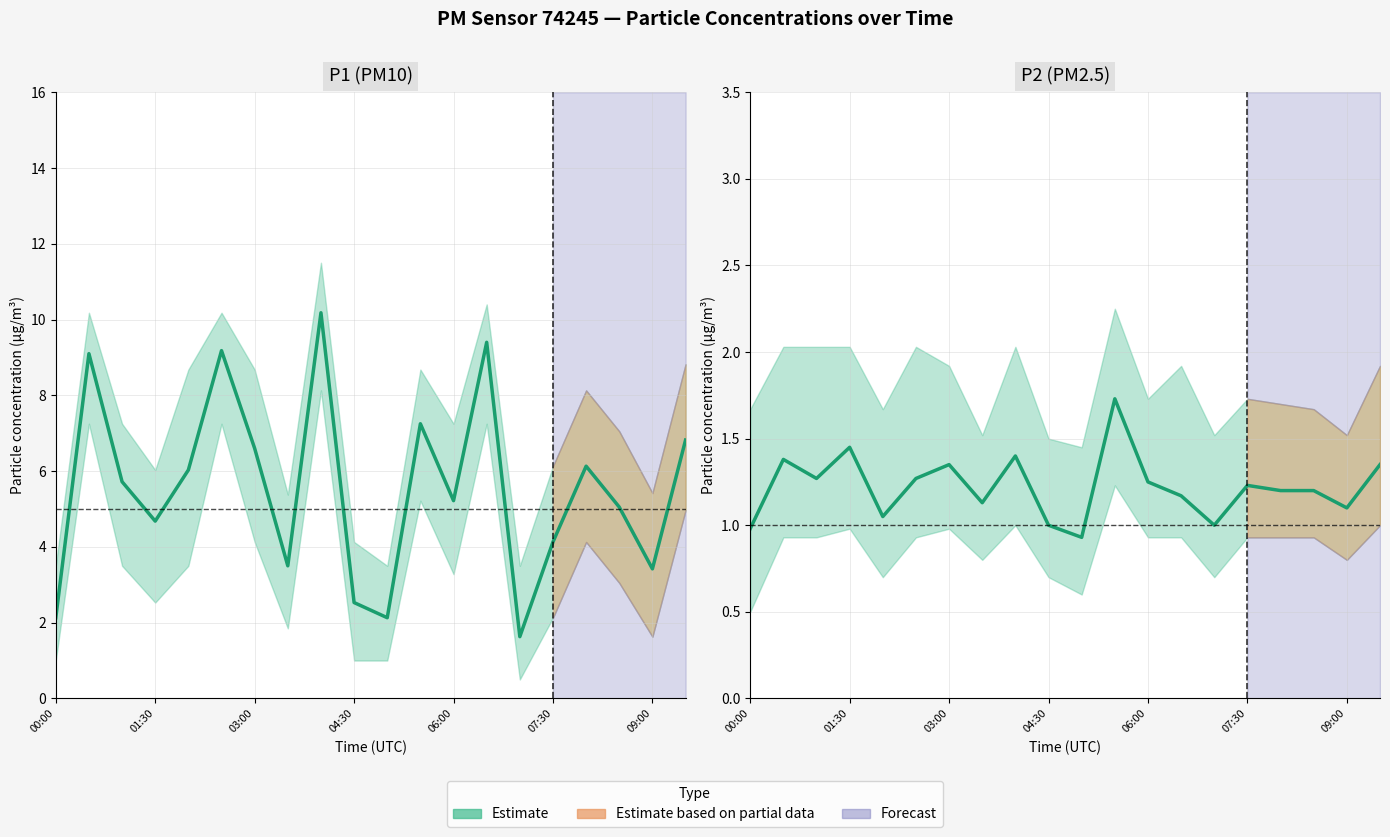

Between 13 and 19, which series saw the biggest shift?

P1